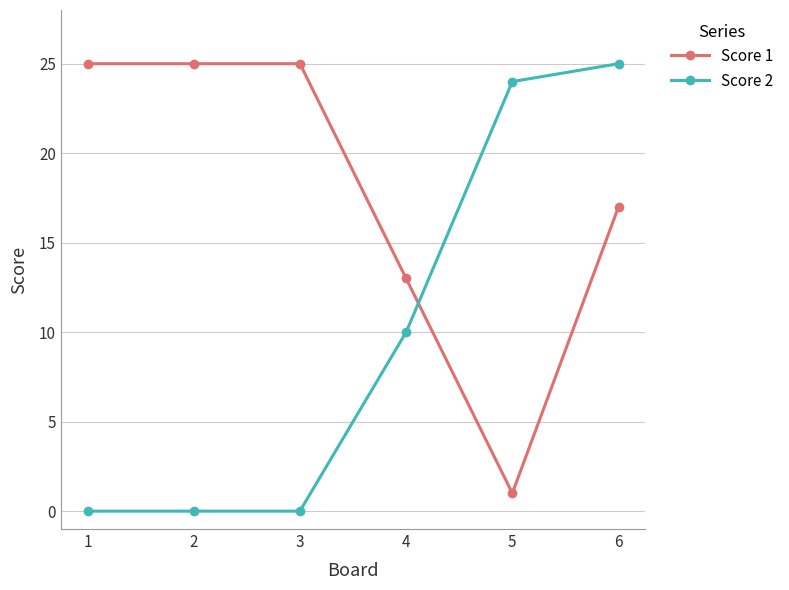

Reading left to right, transcribe all the data shown in this chart.

Score 1: 25	25	25	13	1	17
Score 2: 0	0	0	10	24	25